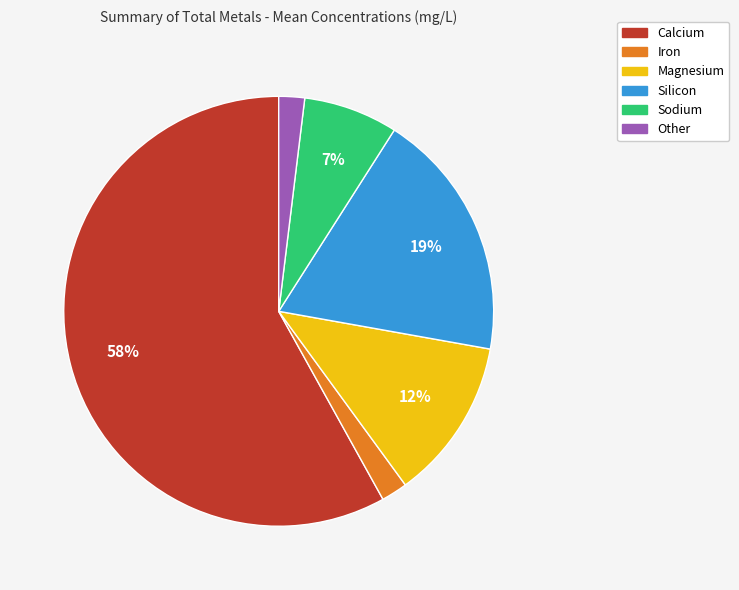

Between Sodium and Calcium, which is larger?

Calcium